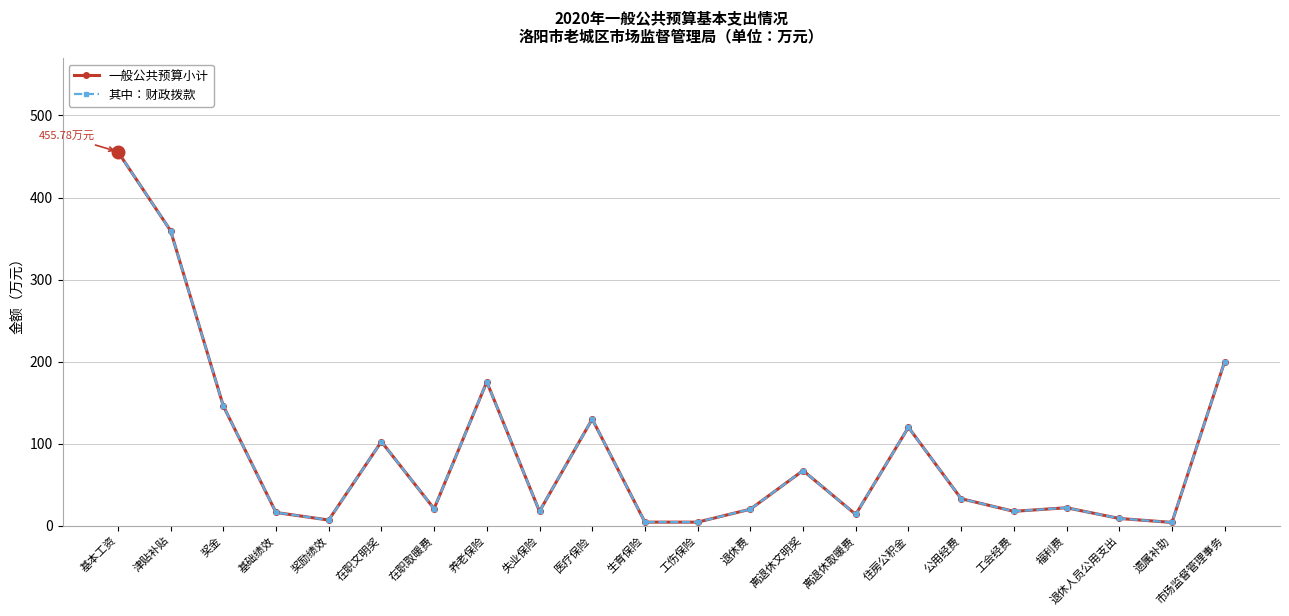

Is this an area chart (filled region under the line)?

No